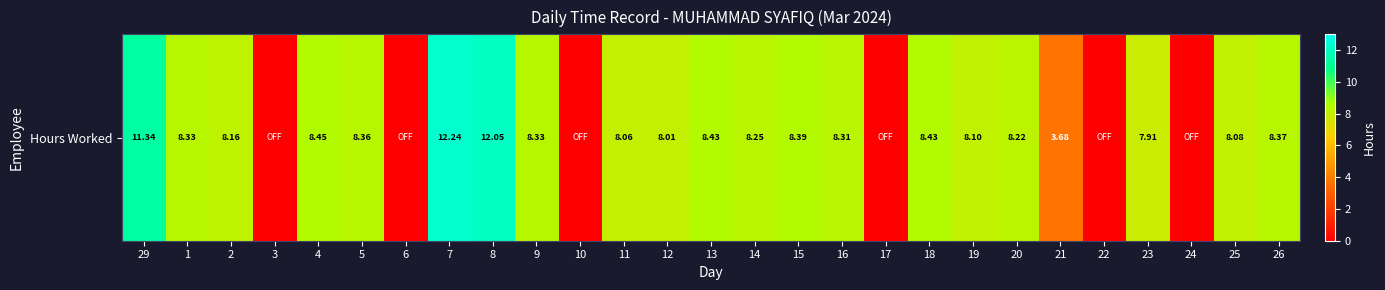

List the labels in order of value, largest first.

7, 8, 29, 4, 13, 18, 15, 26, 5, 1, 9, 16, 14, 20, 2, 19, 25, 11, 12, 23, 21, 3, 6, 10, 17, 22, 24